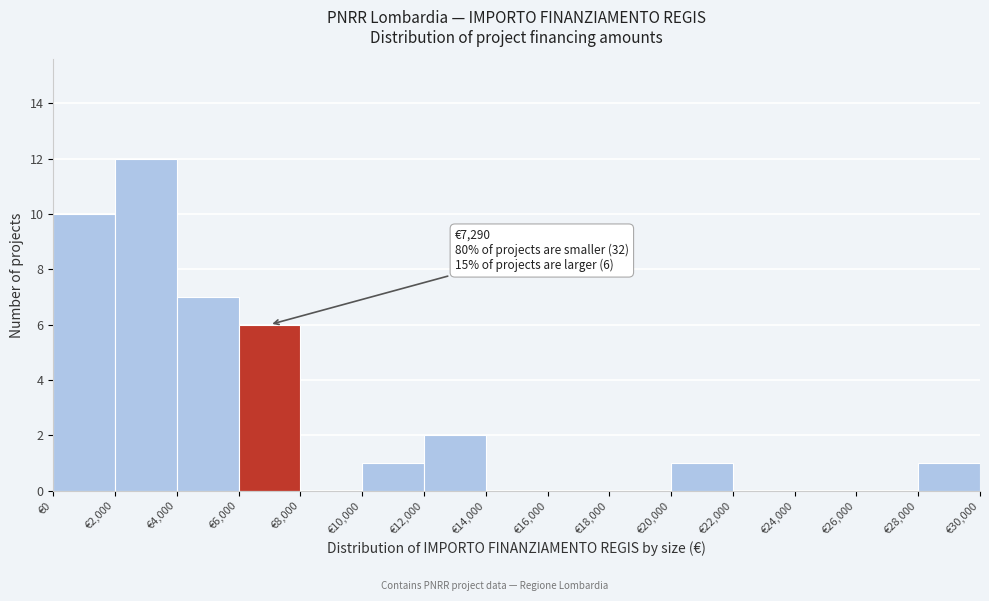

Which range on the x-axis has the tallest bar?

2000 to 4000